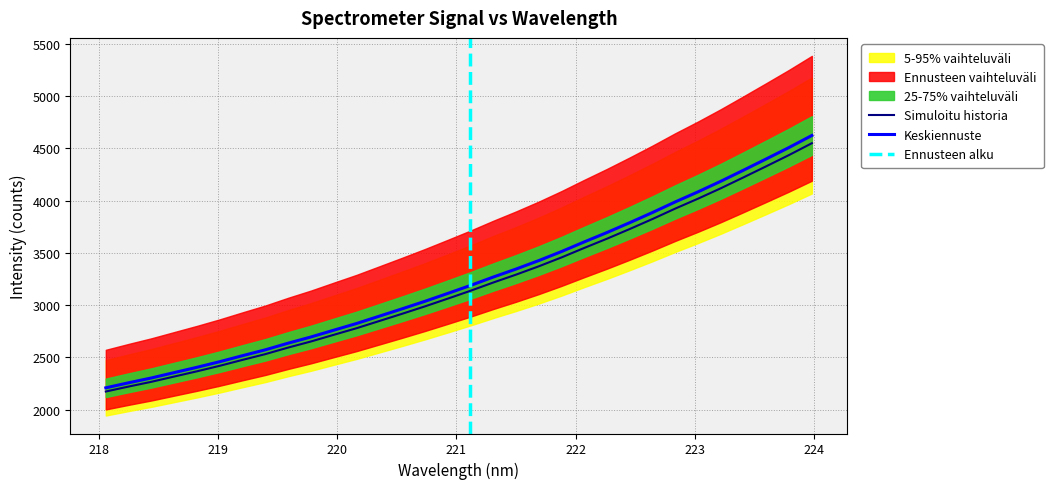

Is this an area chart (filled region under the line)?

No